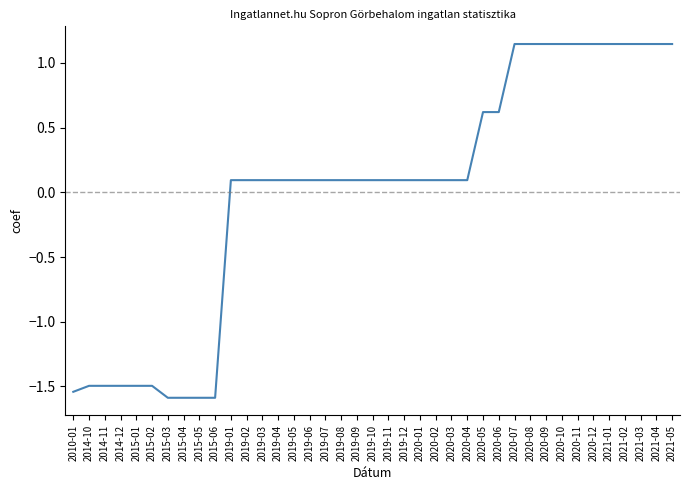

The chart shows a value of -1.5 at 2014-12. True or false?

True